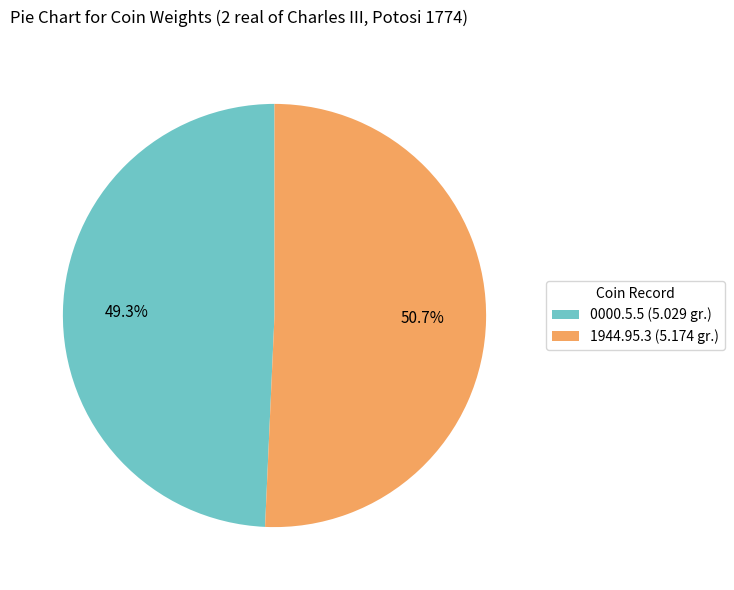

Is it true that 1944.95.3 (5.174 gr.) is 51% of the pie?

True